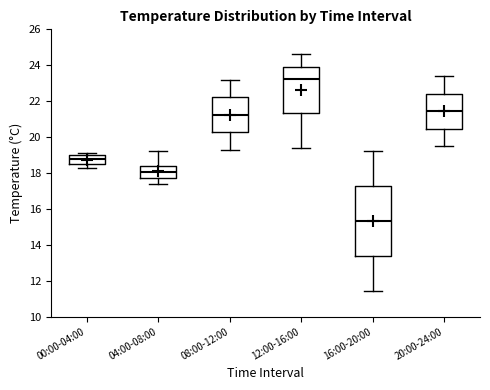

Which box is the tallest, from its lower edge to its upper edge?

16:00-20:00